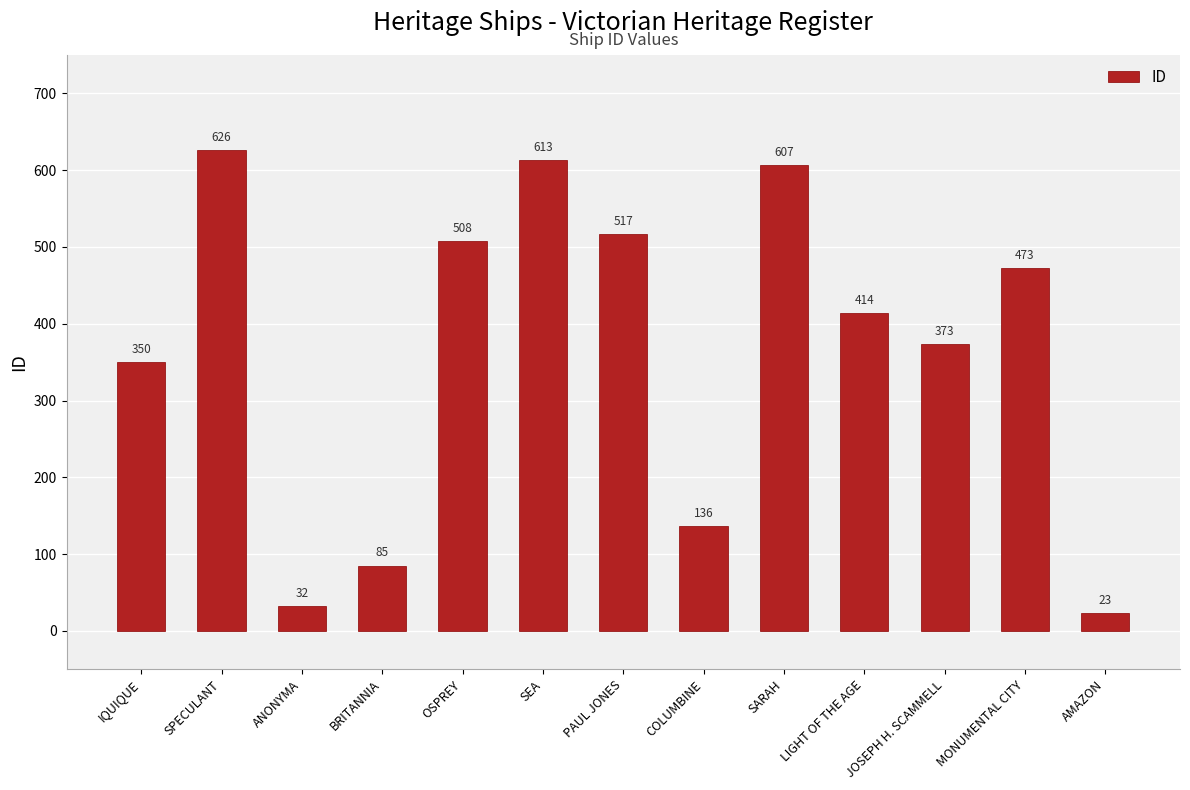

Which category has the lowest value across all series?

AMAZON